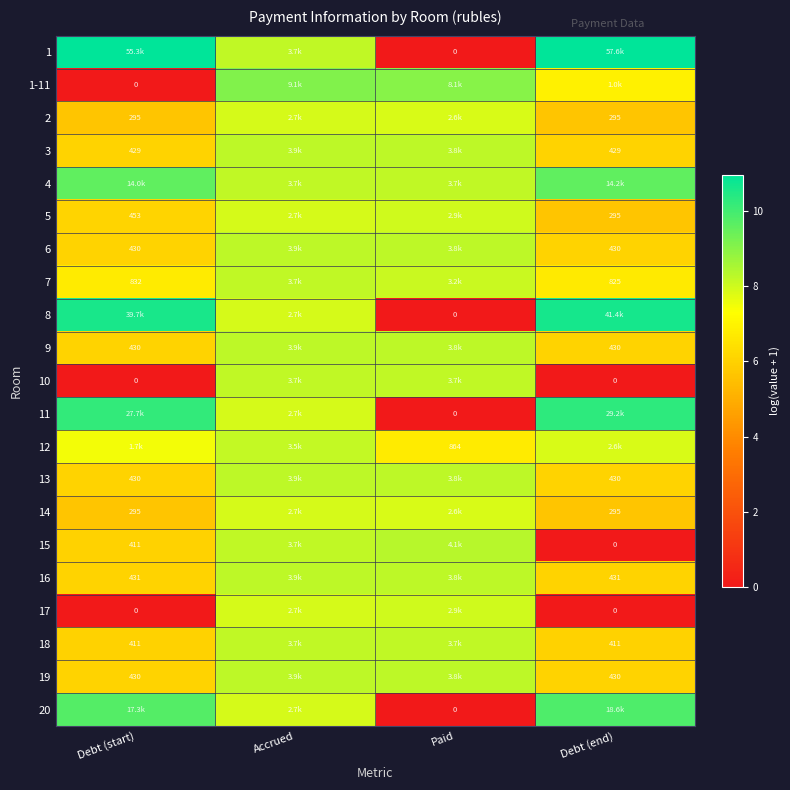

Which category has the lowest value across all series?

Paid